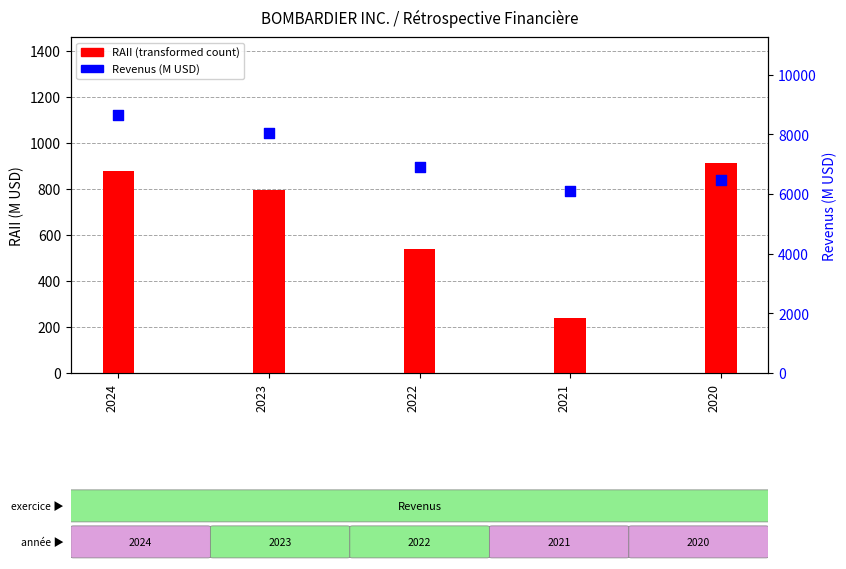

At how many categories does at least one series exceed 7432?

2